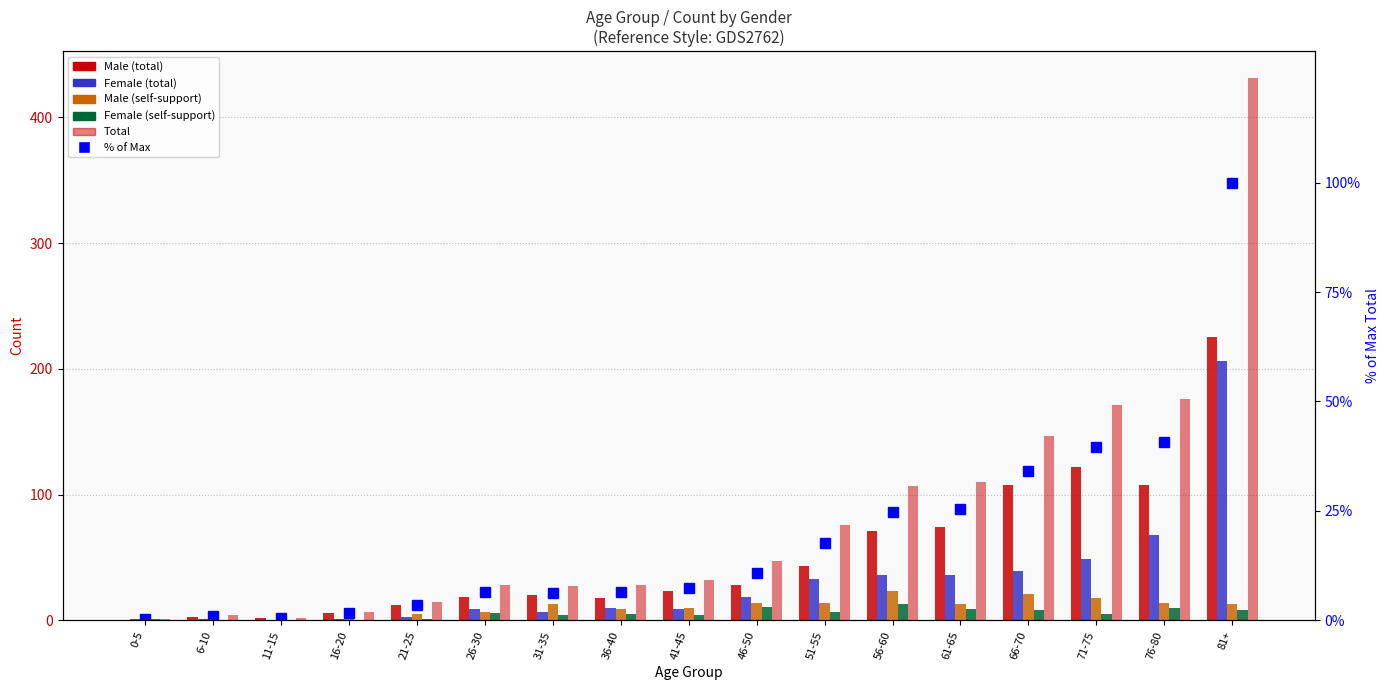

What is the maximum value shown in the chart?

431.0